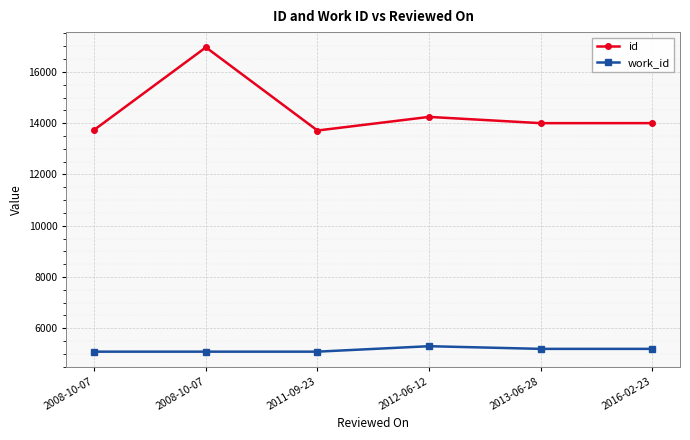

How many distinct data groups are displayed?

2